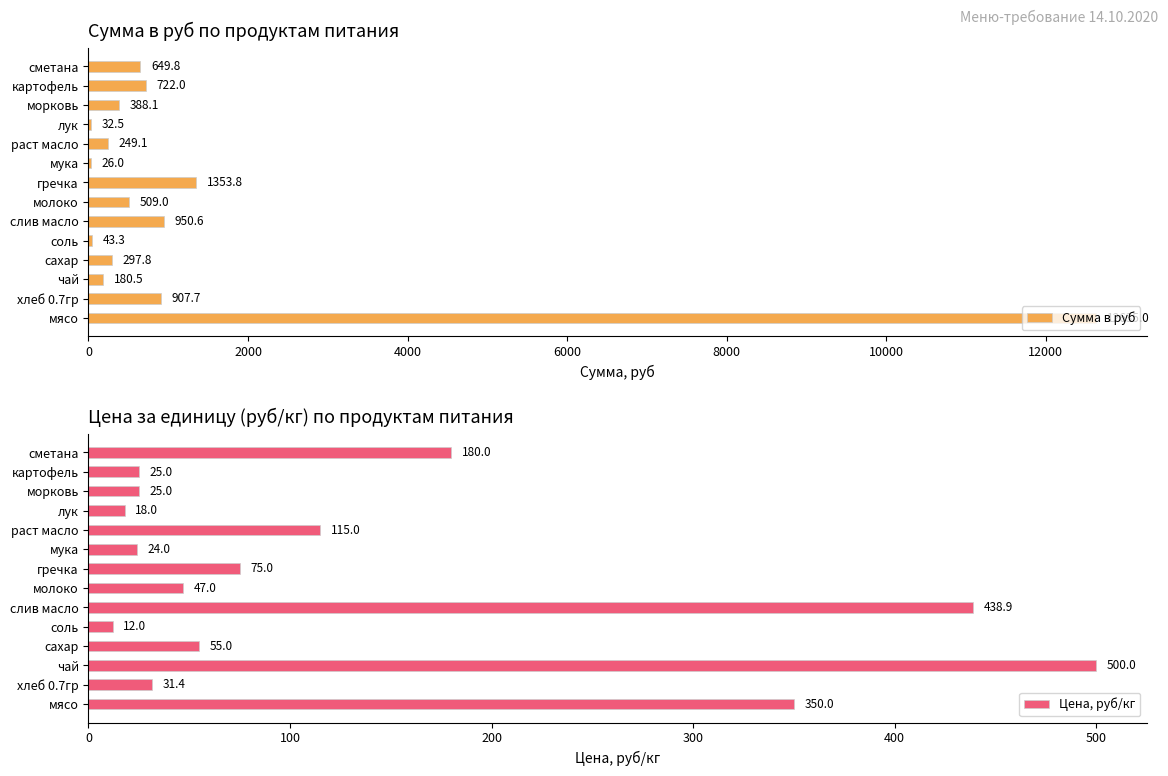

Read the Цена, руб/кг value at картофель.

25.0